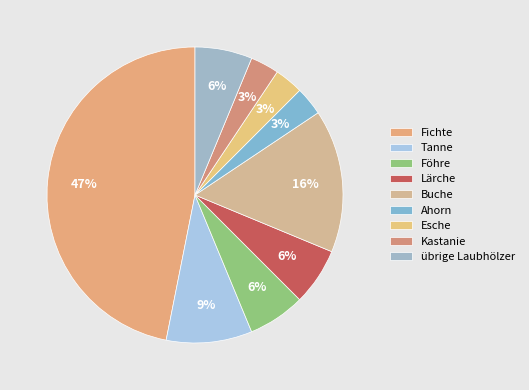

To the nearest percent, what is the combined percentage of Buche and Föhre?

22%